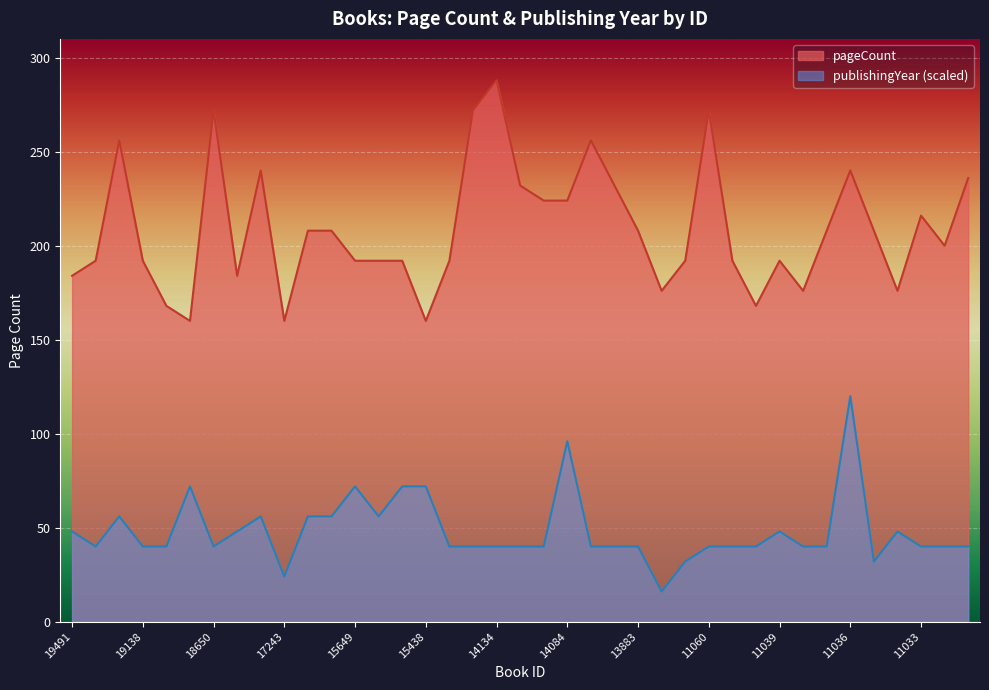

What is the highest value of the publishingYear series?

120